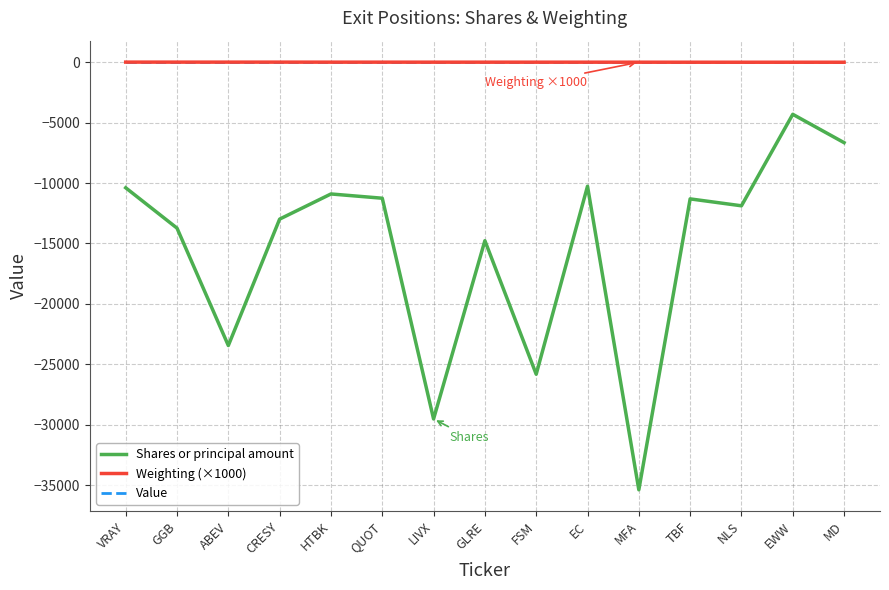

At which category is the sum across all series the highest?

EWW